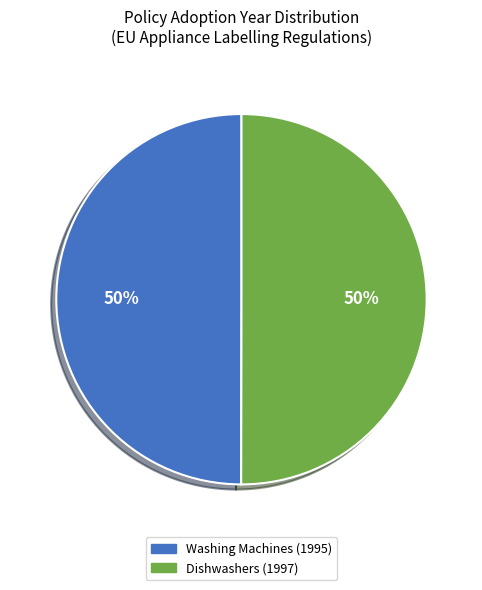

To the nearest percent, what percentage of the pie is Washing Machines (1995)?

50%